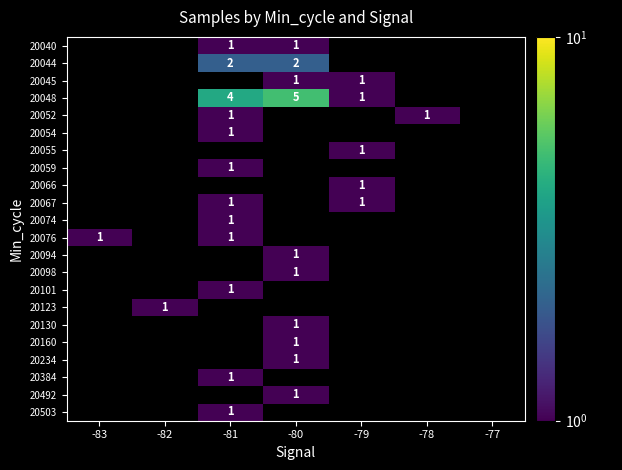

Is it true that 20384 equals 2 at -81?

False